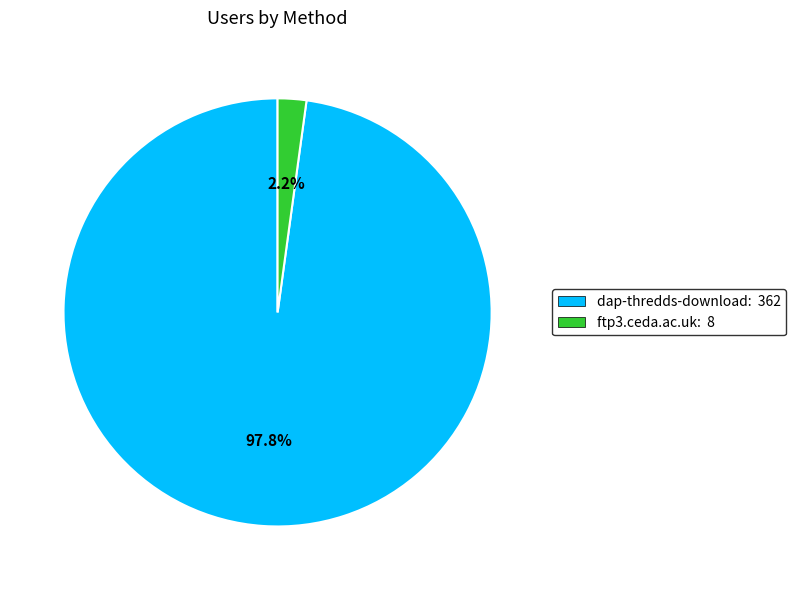

To the nearest percent, what is the combined percentage of ftp3.ceda.ac.uk and dap-thredds-download?

100%